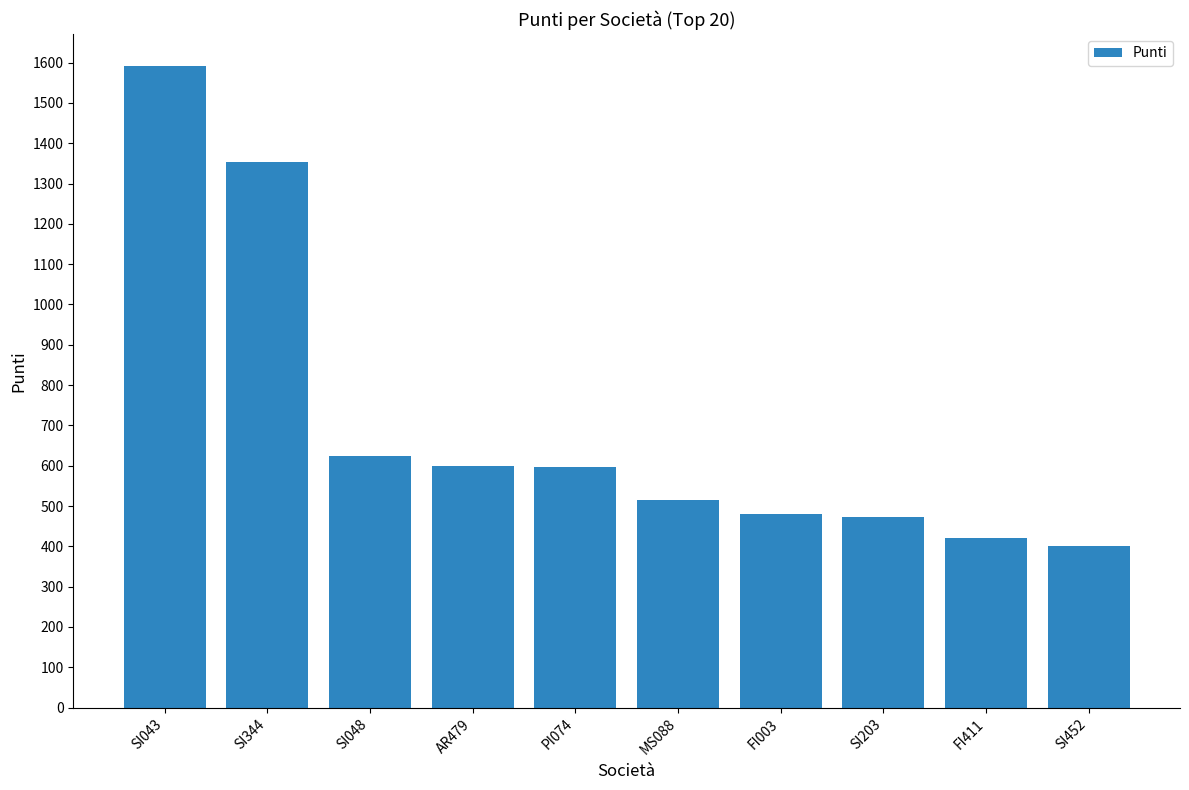

How many bars are there in total?

10